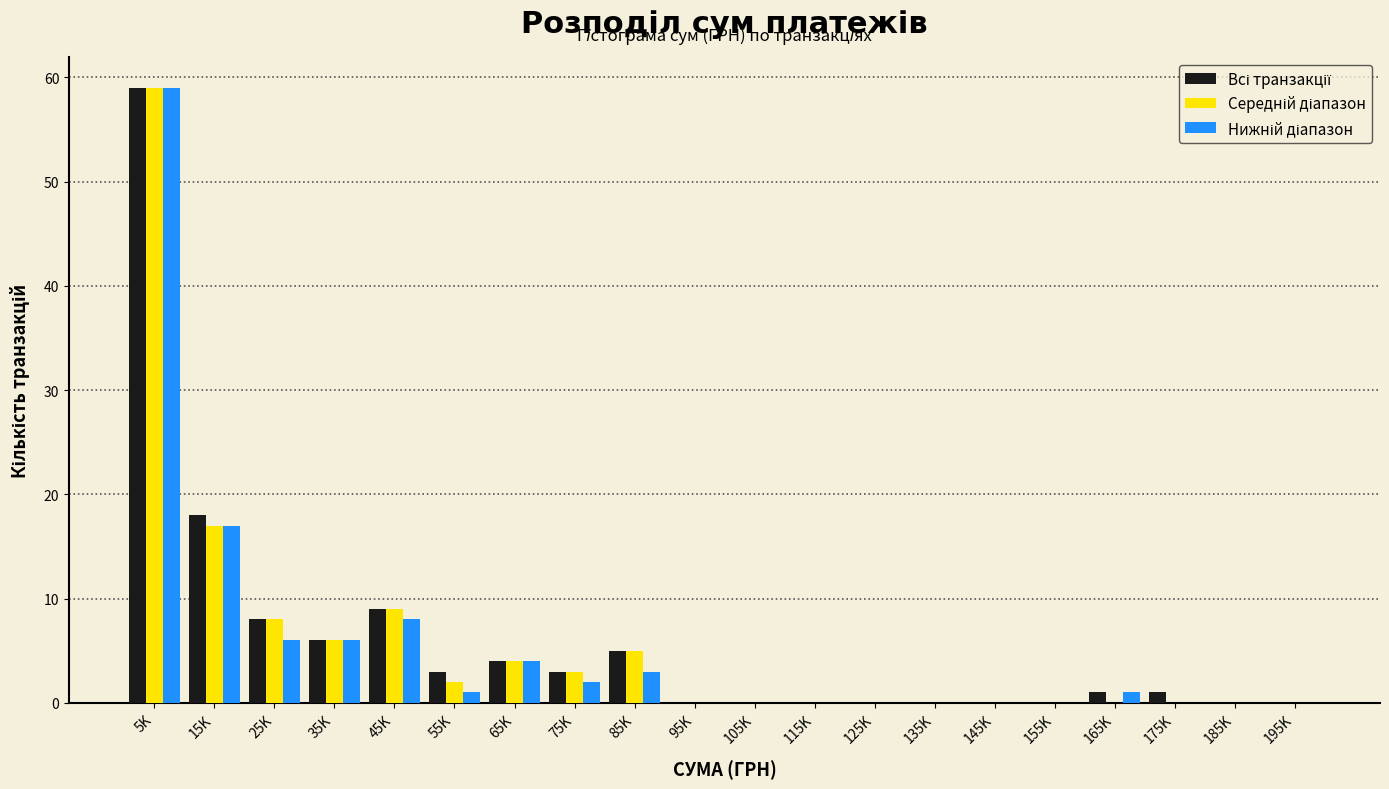

What is the greatest value displayed?

59